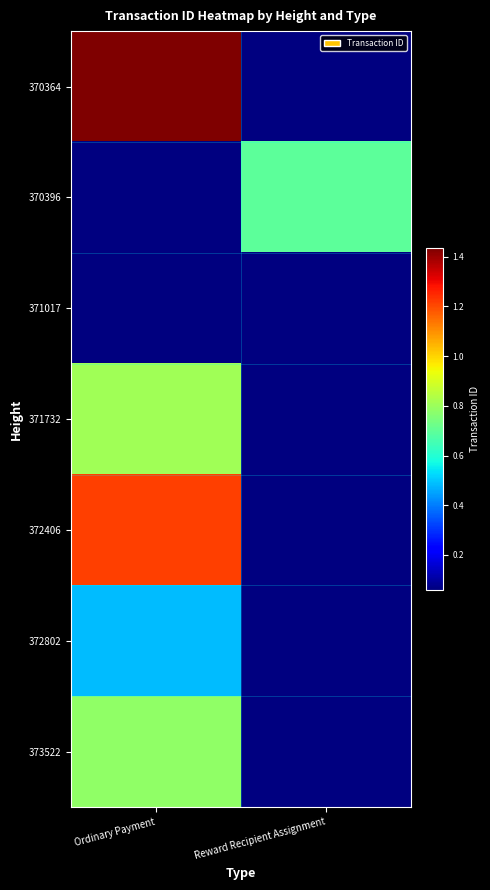

How many series are shown in this chart?

7